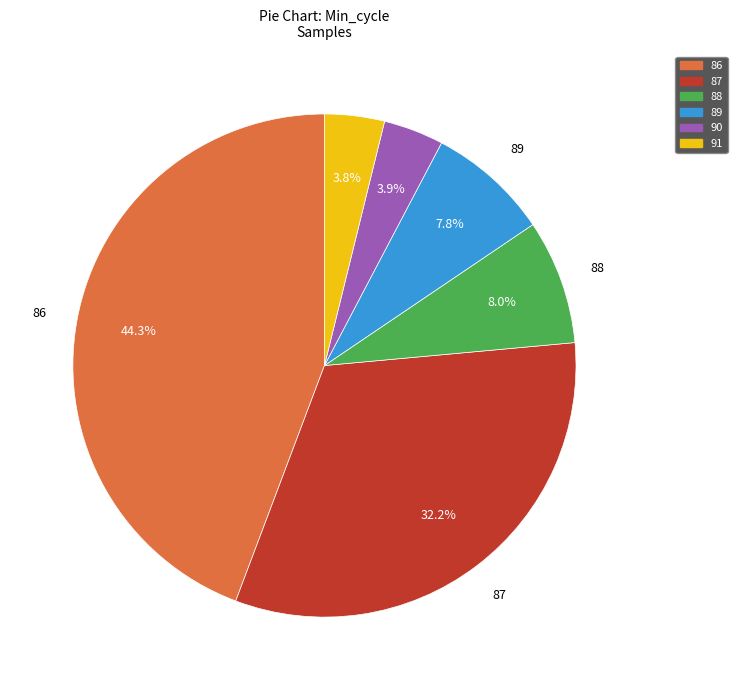

What is the largest slice in the pie chart?

86